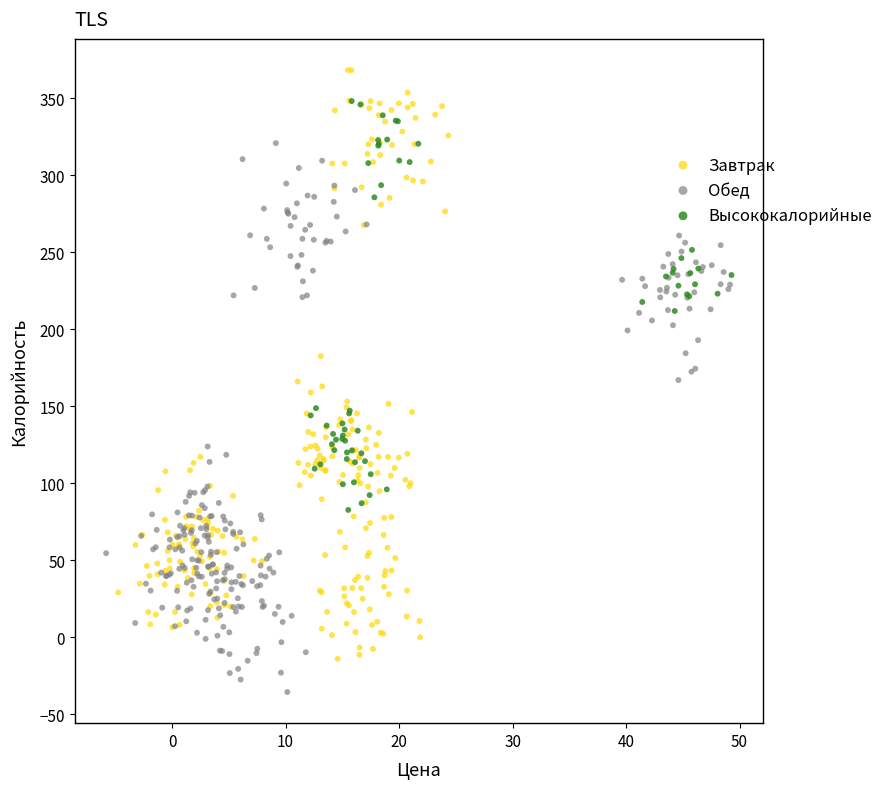

What are all the series names shown in the legend?

Завтрак, Обед, Высококалорийные